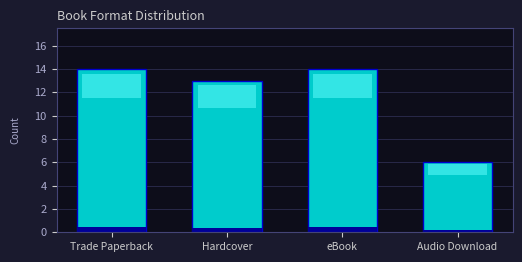

Are the bars horizontal?

No